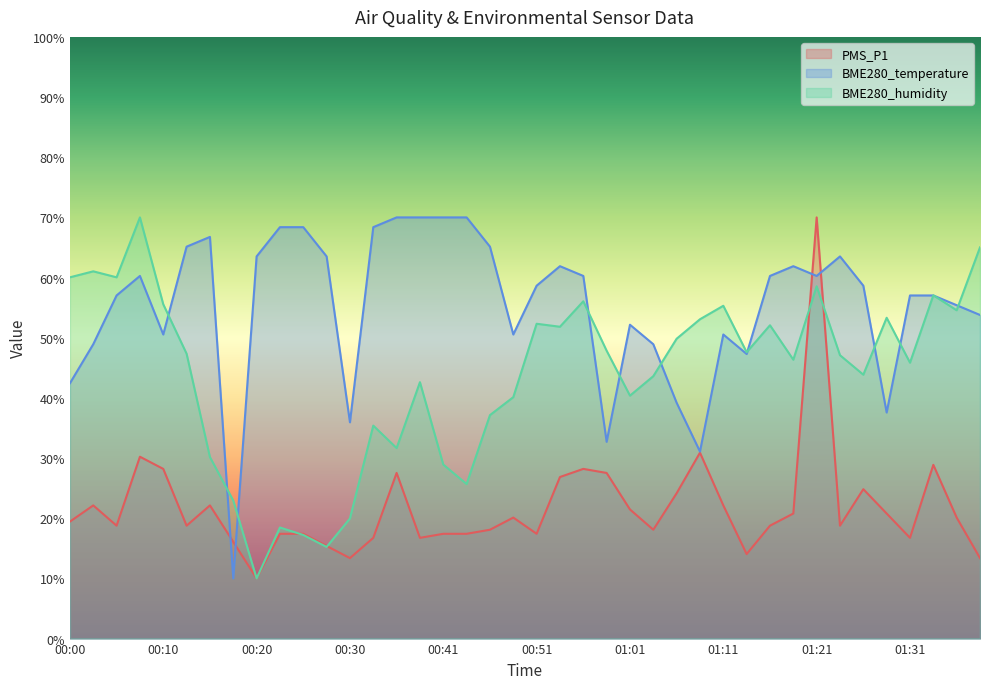

Between 01:36 and 00:00, which is larger?

01:36